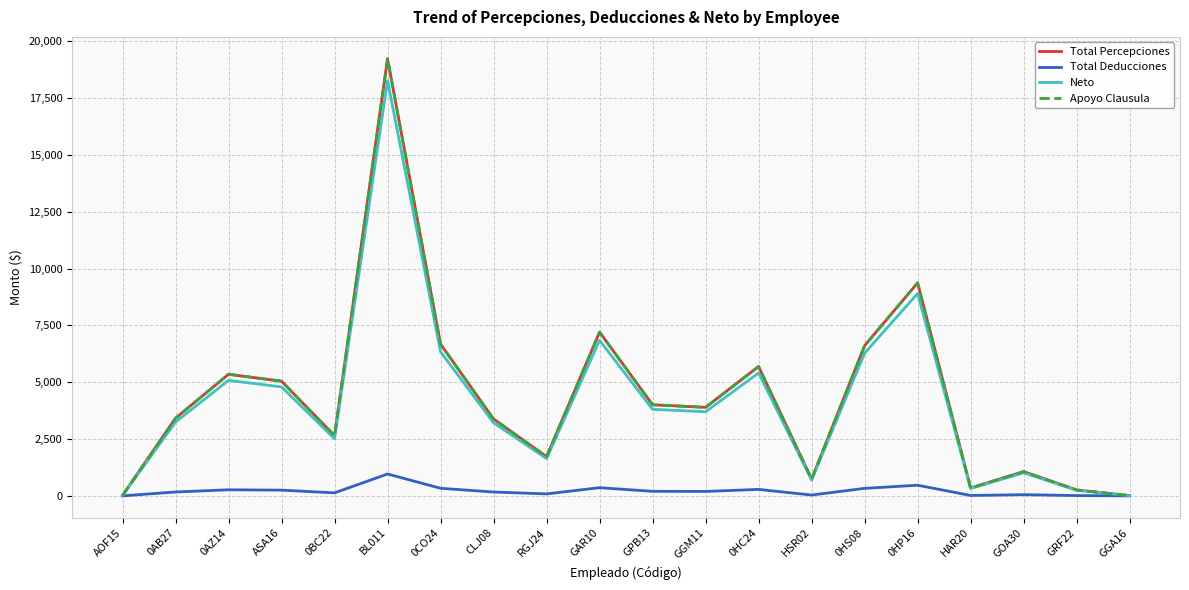

True or false: Apoyo Clausula and Total Percepciones cross at least once.

False